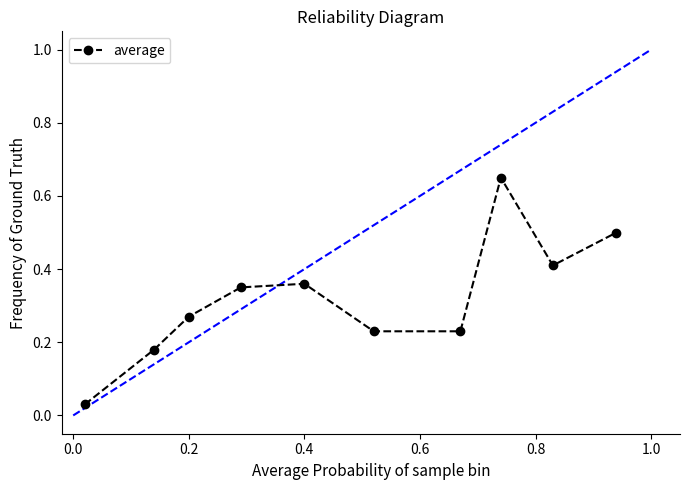

What is the difference between the maximum and minimum values?

0.6